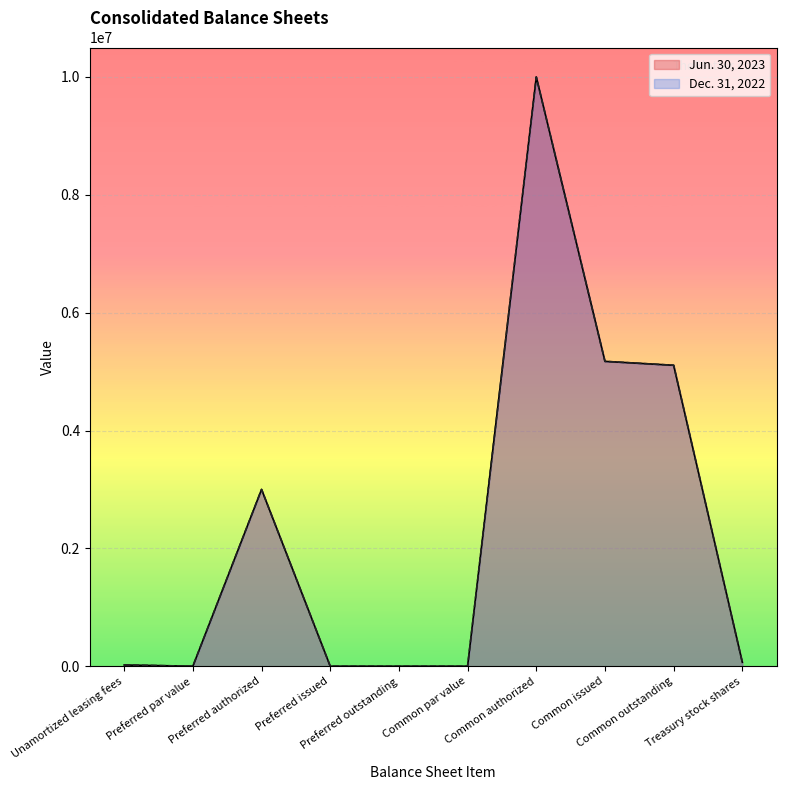

Which series has the widest spread of values?

Jun. 30, 2023